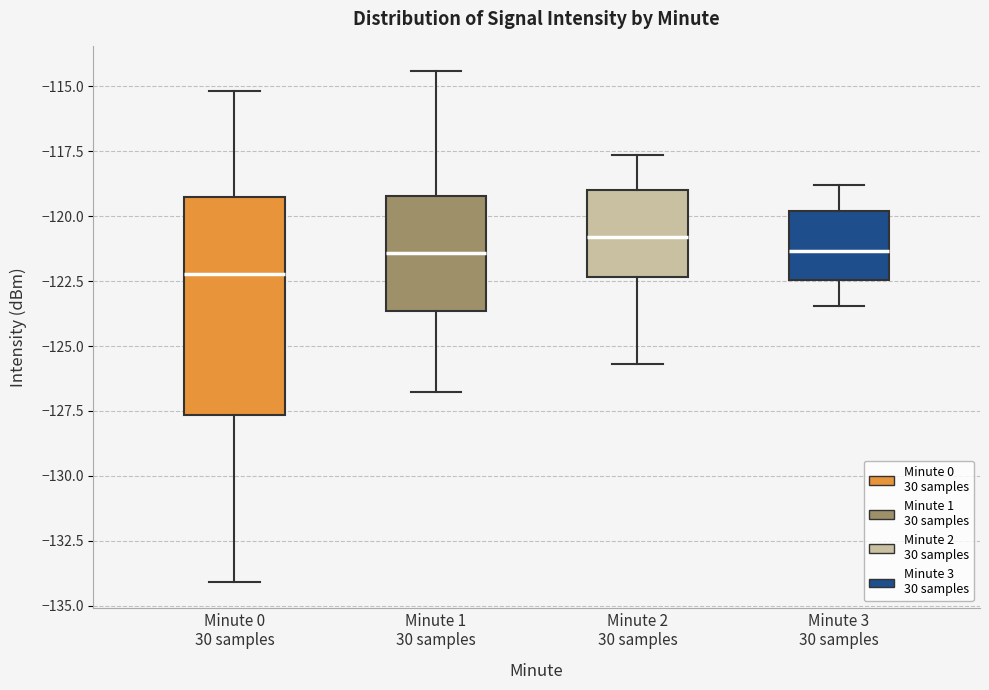

Reading left to right, transcribe this box plot: for each box, give where its median line is, the range the box spans, and where its two whiskers end, as read against the y-axis. The values are not printed on the chart, so give them approximately, as read against the axis.

Minute 0 30 samples: median -122.0, box -127.5 to -119.5, whiskers -134.0 to -115.0
Minute 1 30 samples: median -121.5, box -123.5 to -119.0, whiskers -127.0 to -114.5
Minute 2 30 samples: median -121.0, box -122.5 to -119.0, whiskers -125.5 to -117.5
Minute 3 30 samples: median -121.5, box -122.5 to -120.0, whiskers -123.5 to -119.0